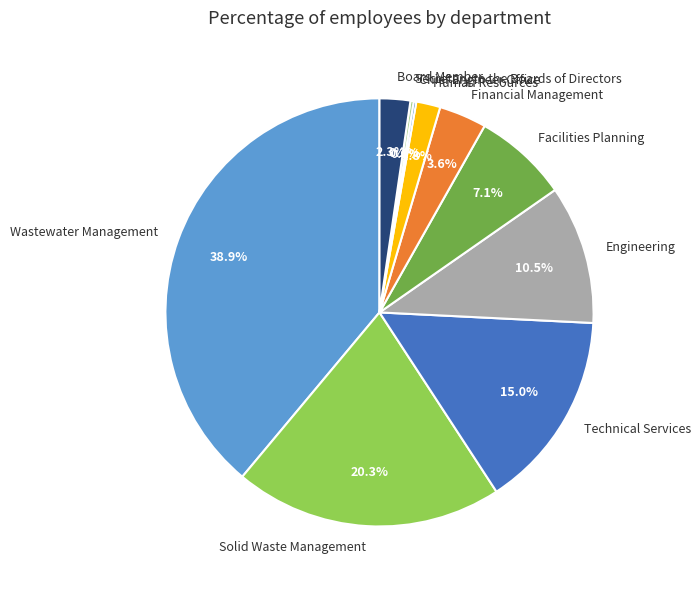

To the nearest percent, what is the difference between the largest and smallest slice percentages?

39%